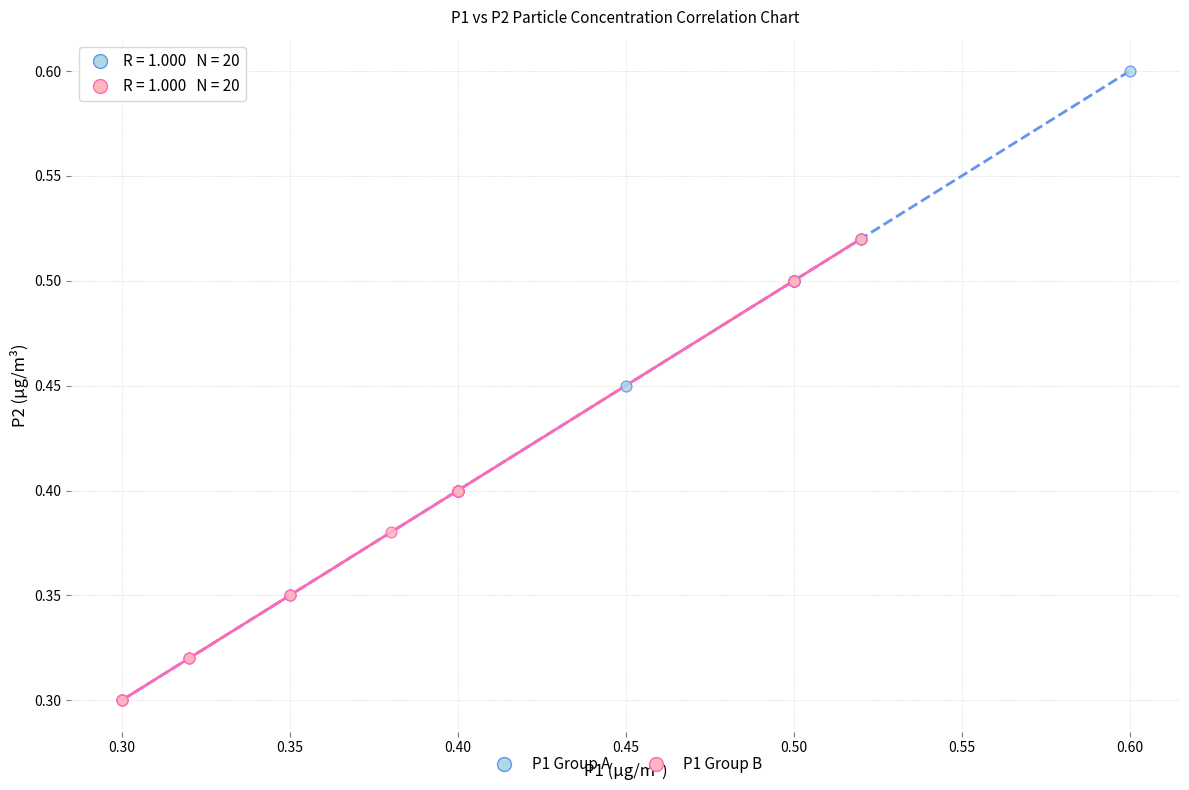

Which series contains the highest Y value?

P1 Group A